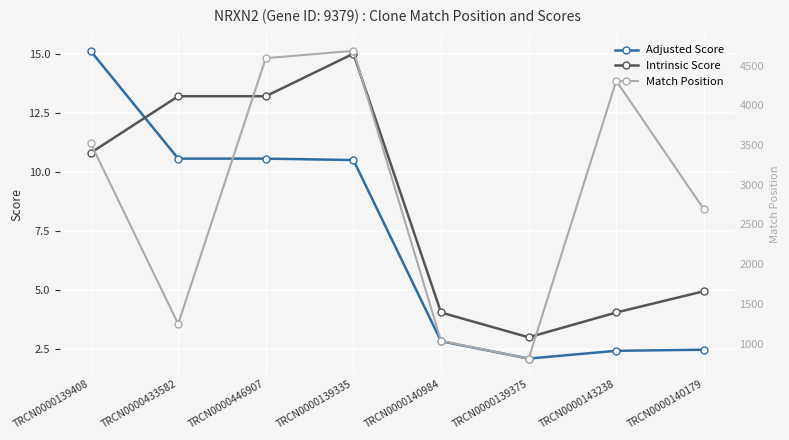

At which category is the sum across all series the highest?

TRCN0000139335